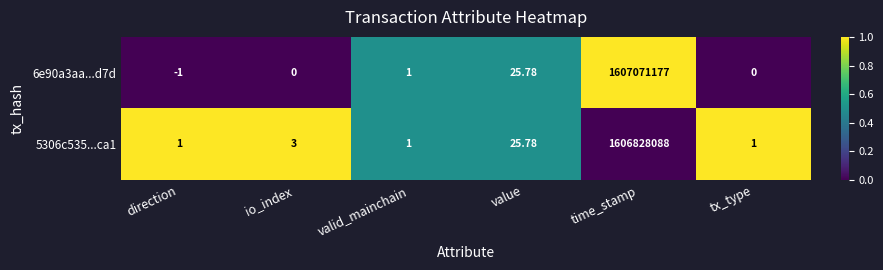

Where is 6e90a3aa...d7d nearest to the value 803535588?

value